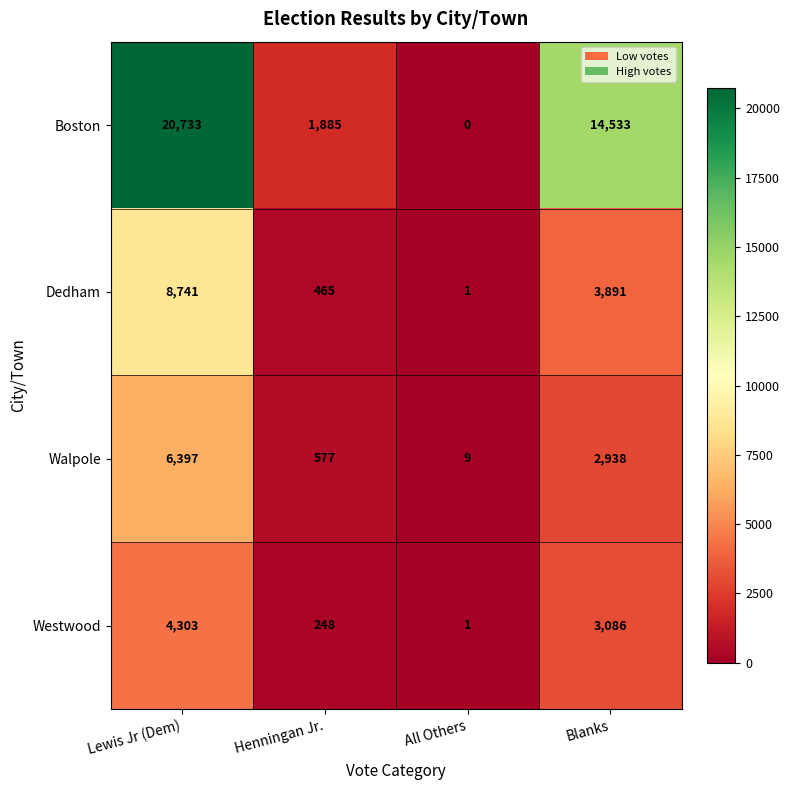

Where does the Dedham series first go above 3891?

Lewis Jr (Dem)